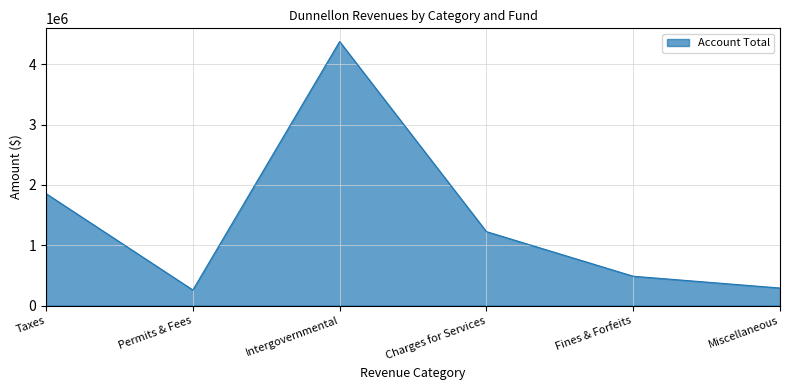

At which category does the data reach its first local peak?

Intergovernmental